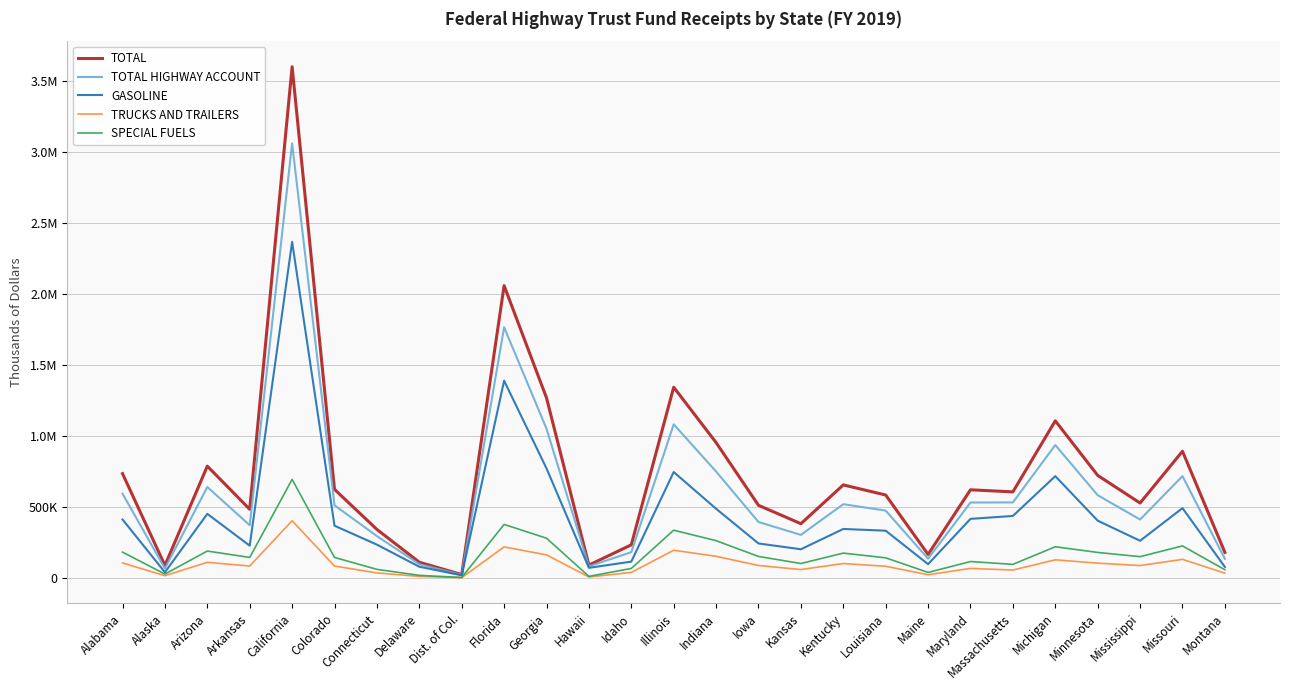

What is the total value across all series at Alabama?

2025311